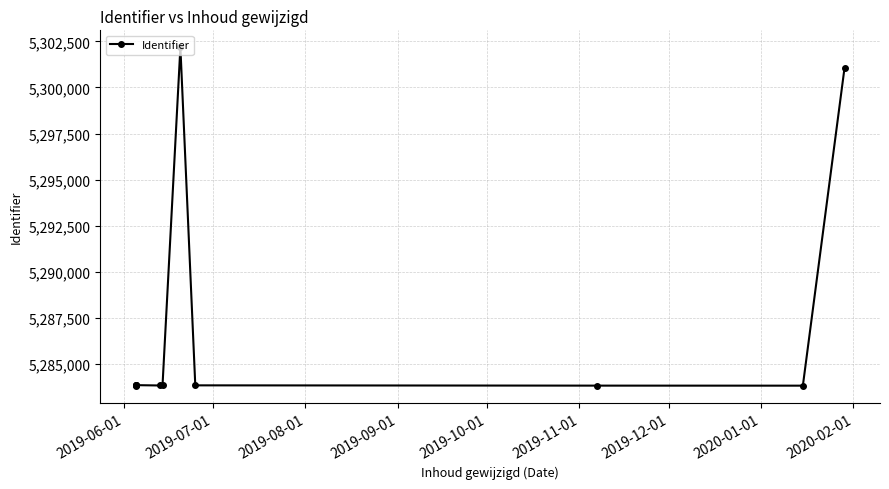

True or false: the data shows 2939564 at 2019-12-01.

False